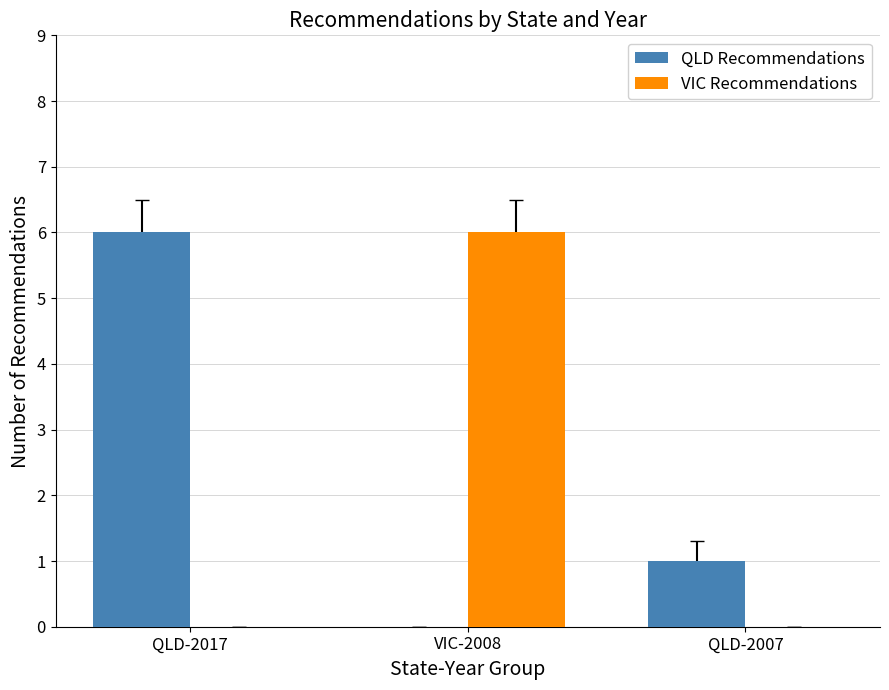

What are all the series names shown in the legend?

QLD Recommendations, VIC Recommendations